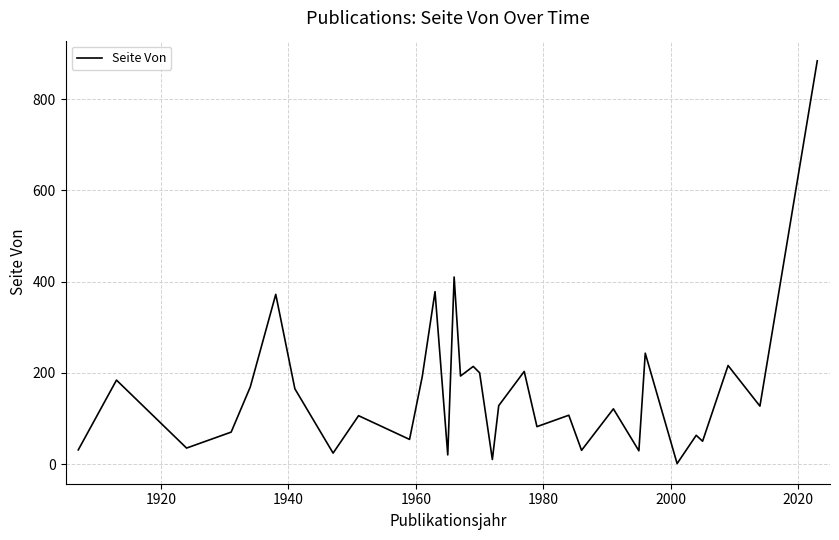

What is the maximum value shown in the chart?

884